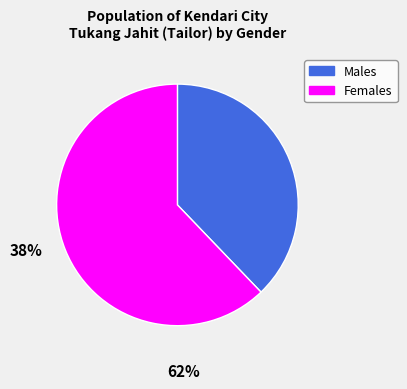

Is there any slice that represents more than half of the pie?

Yes